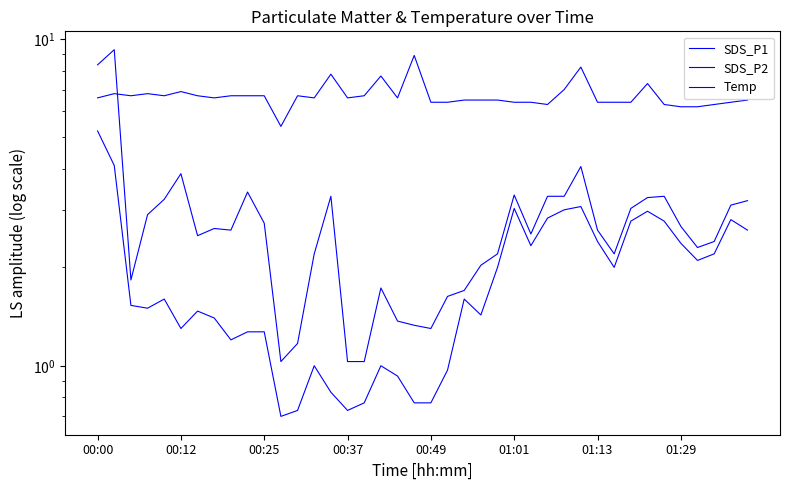

How many distinct data groups are displayed?

3